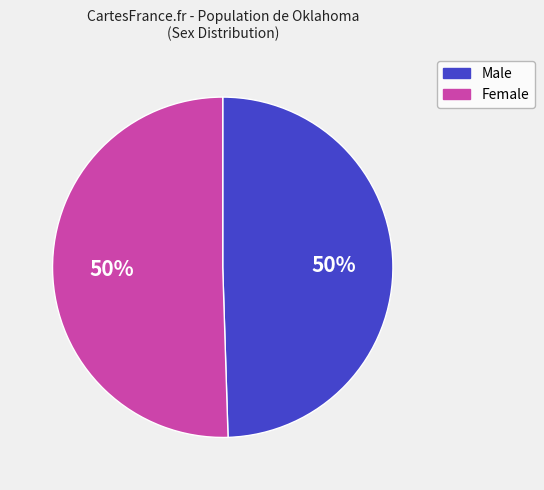

What percentage is the Male slice, to the nearest percent?

50%